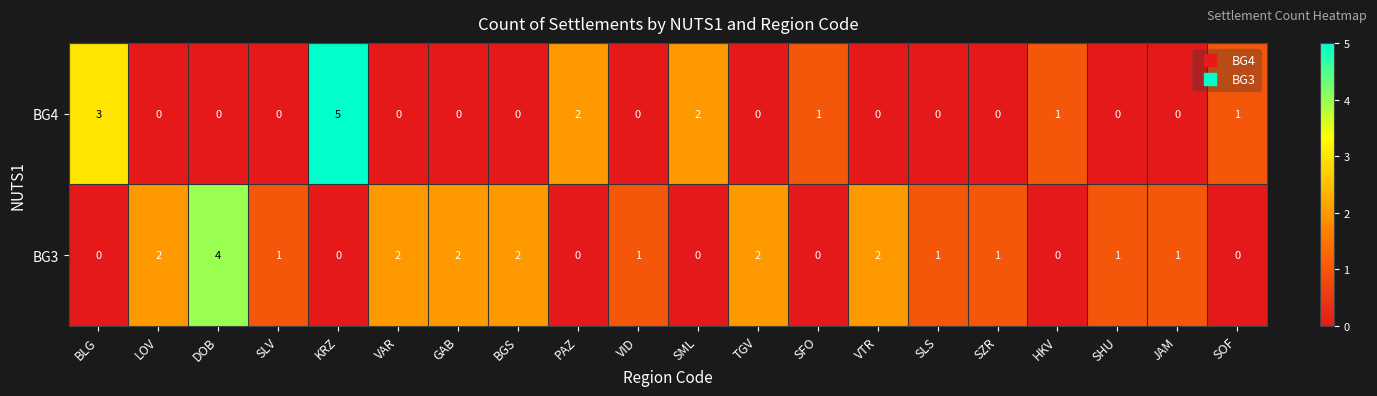

What is the difference between the second highest and minimum values in the BG4 series?

3